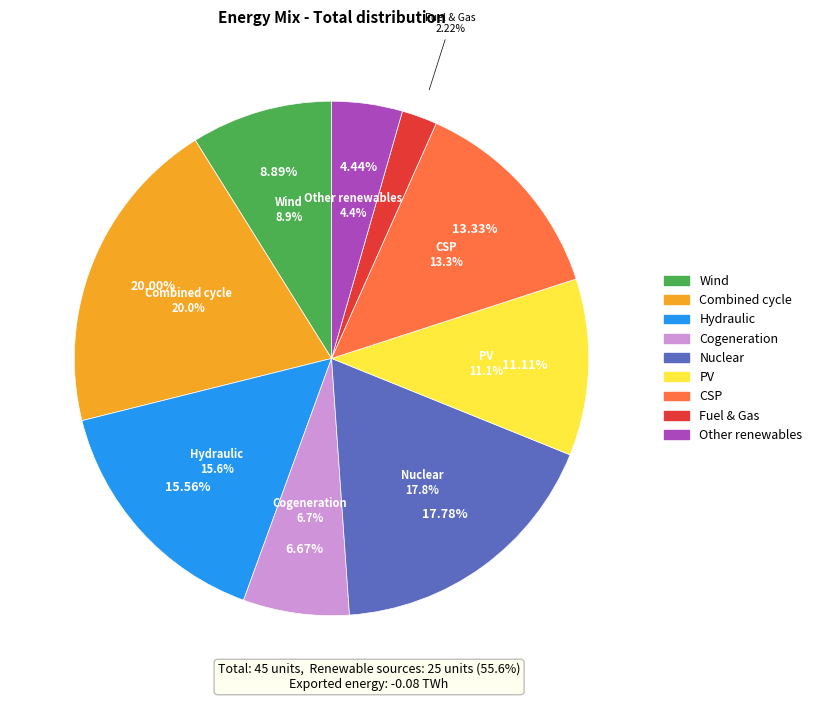

What is the ratio of the value at 8 to the value at 7?

2.0